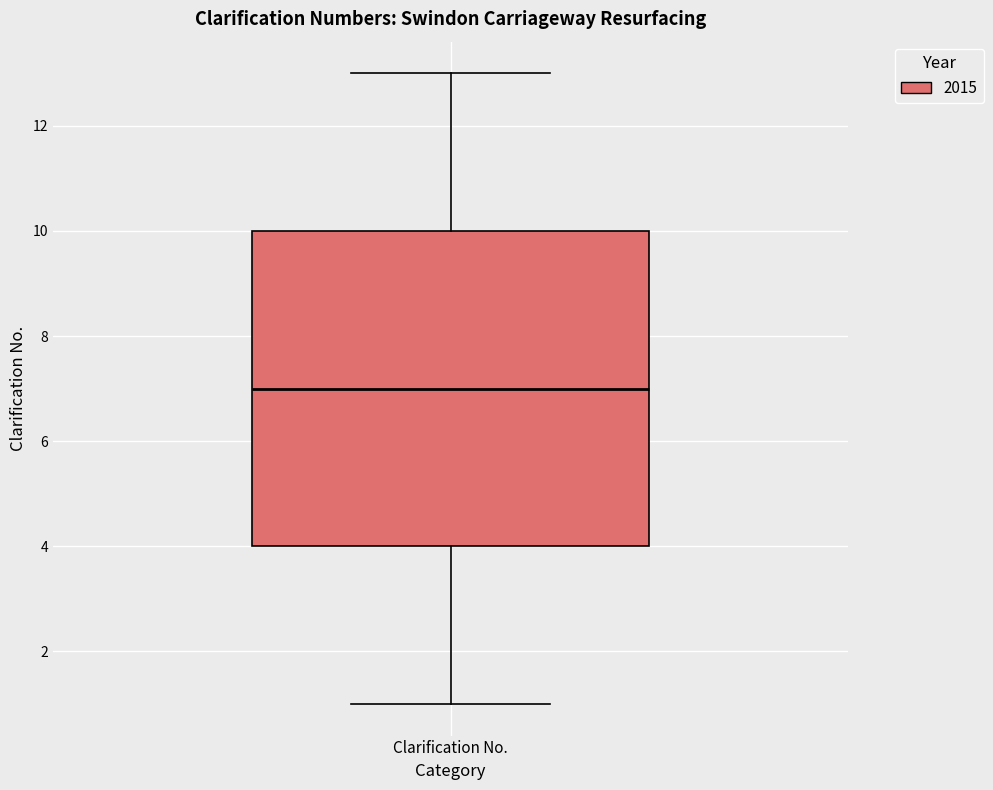

Where is the lower edge of the box for Clarification No. on the y-axis? The values are not printed on the chart, so give them approximately, as read against the axis.

4